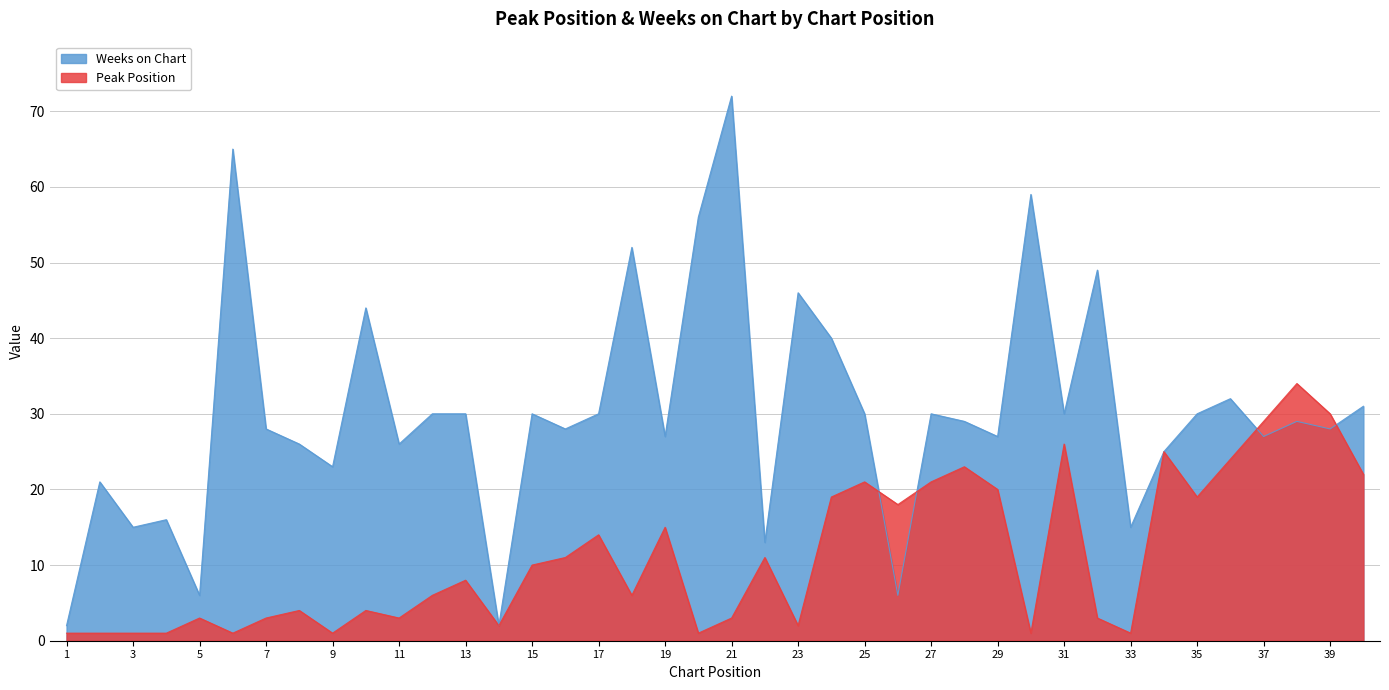

Which series has the largest total across all categories?

Weeks on Chart